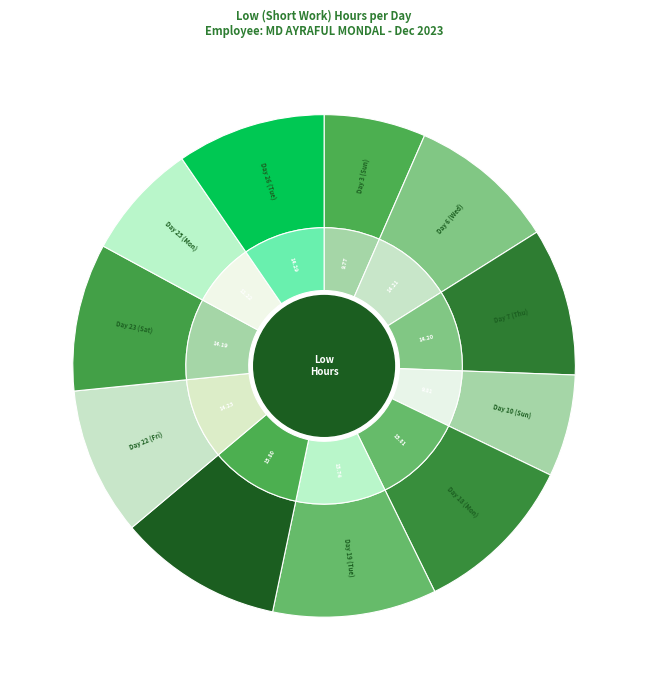

Count the number of slices in the pie.

11